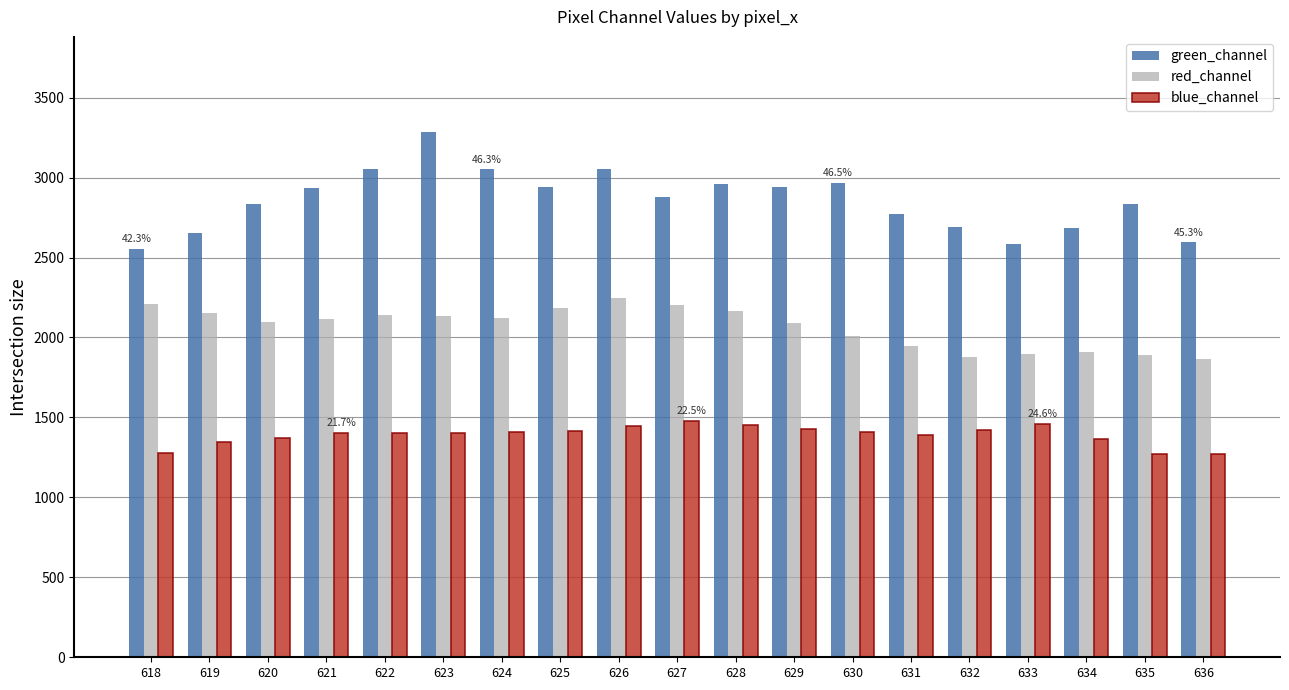

How many bars are there in total?

57